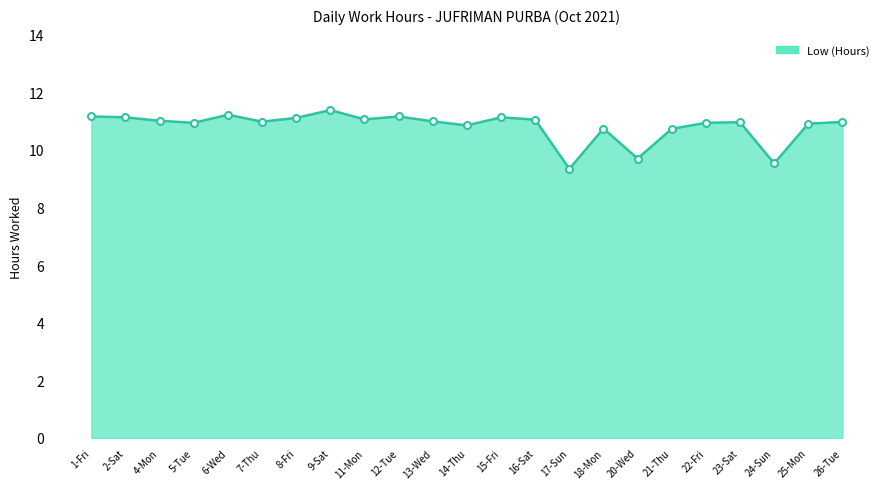

Which category has the lowest value across all series?

17-Sun